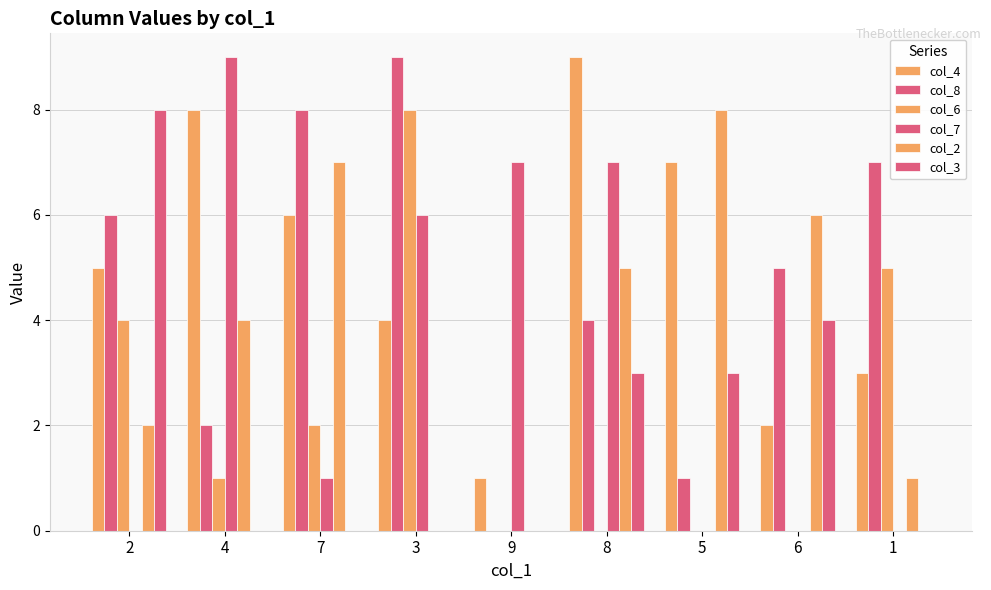

At which label does col_6 reach its minimum?

9